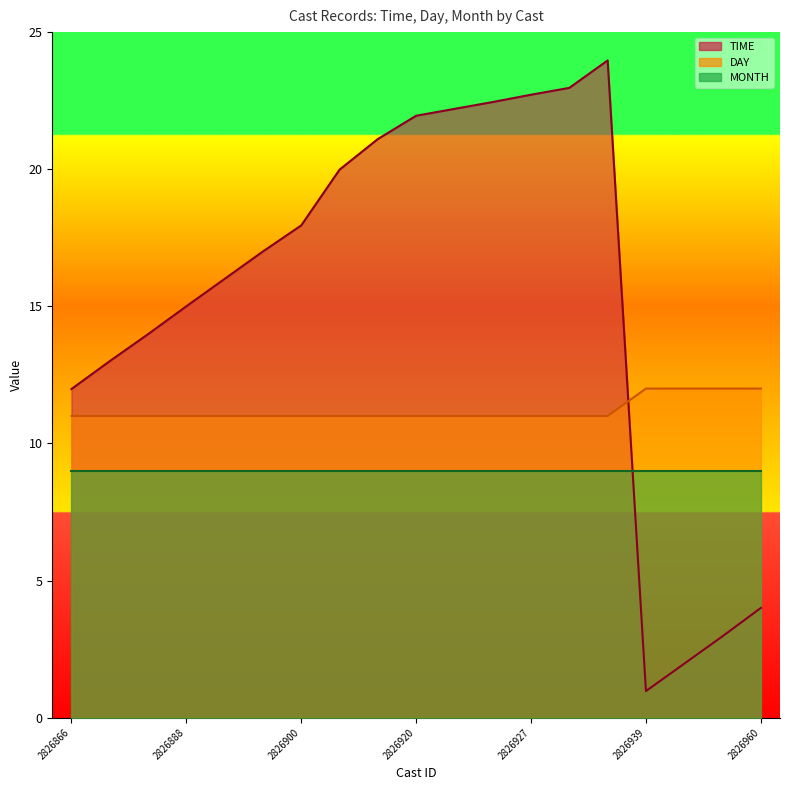

At how many categories does at least one series exceed 10?

19